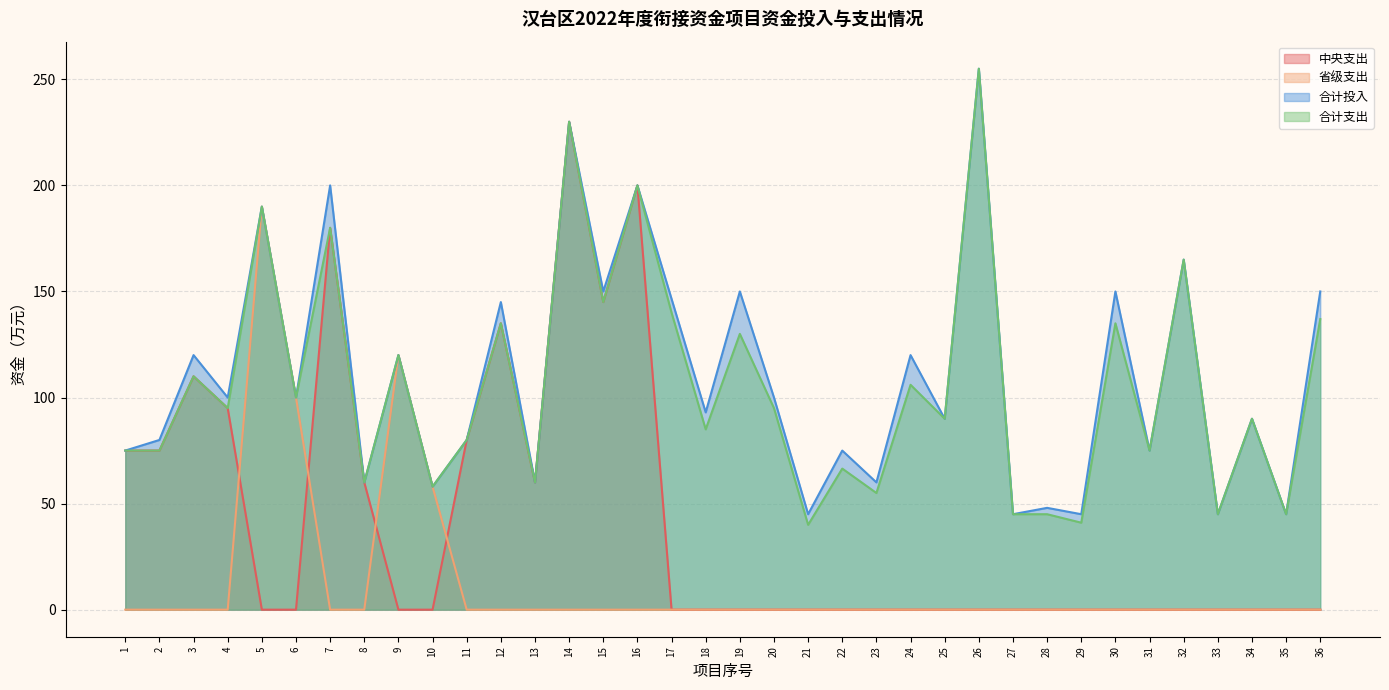

What is the sum of the 省级支出 values at 23 and 5?

190.0